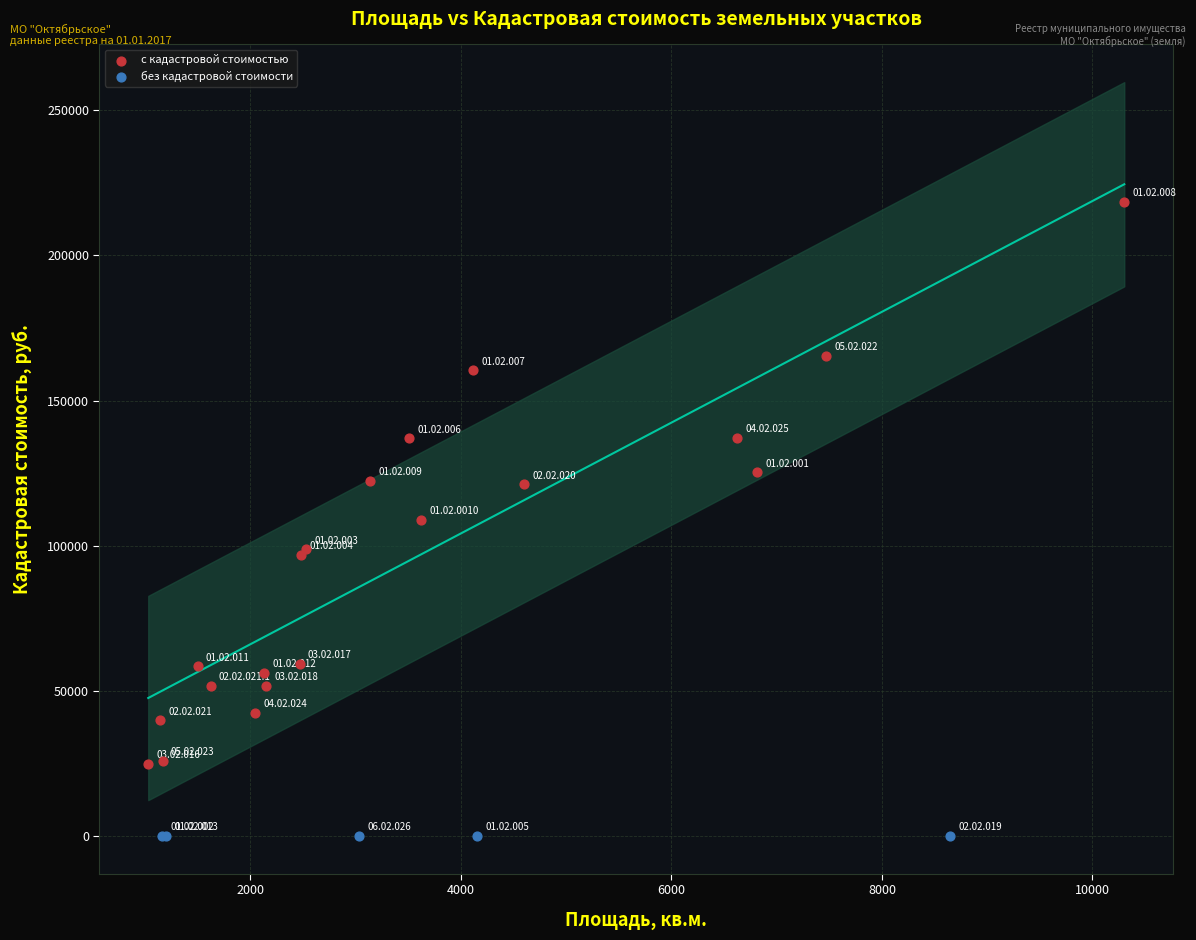

Which series reaches the maximum Y coordinate?

с кадастровой стоимостью